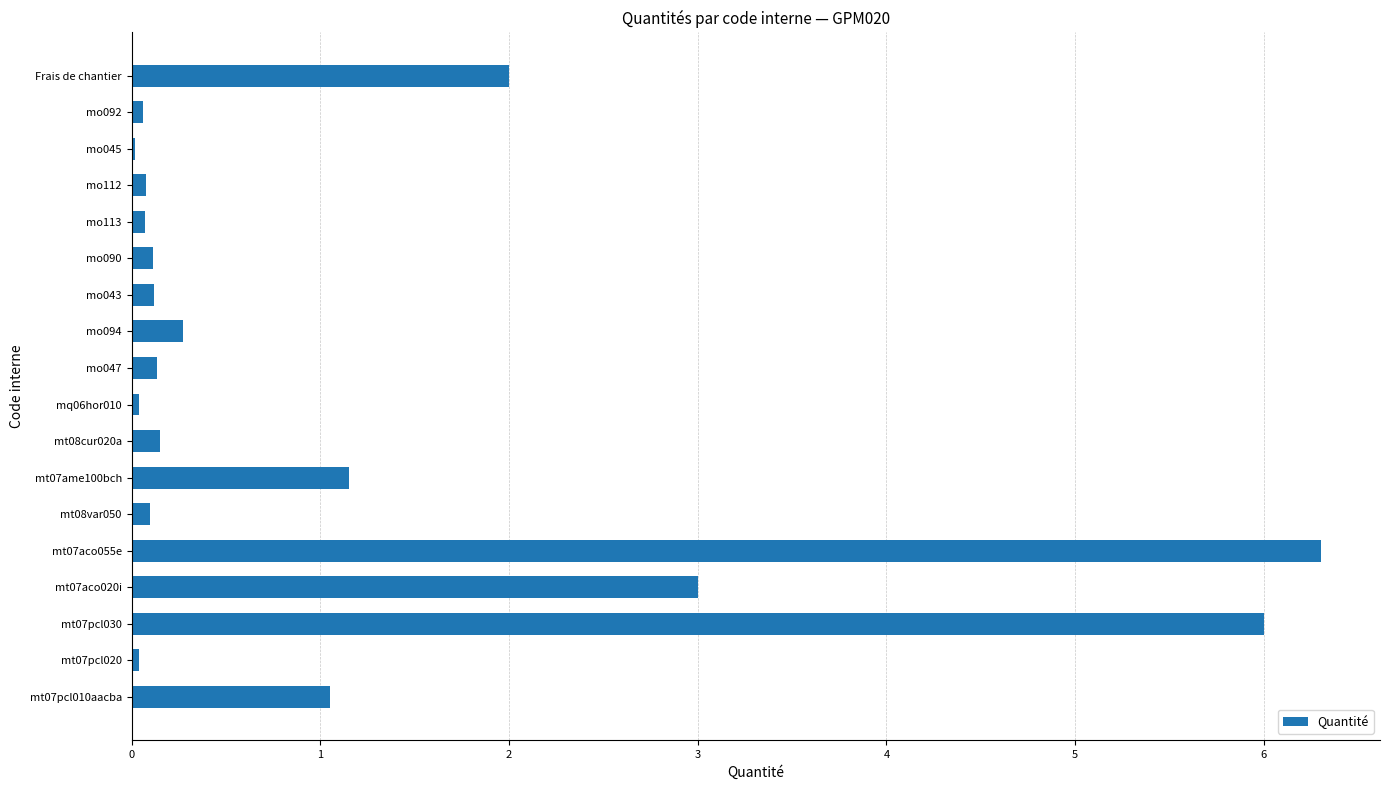

What is the greatest value displayed?

6.3